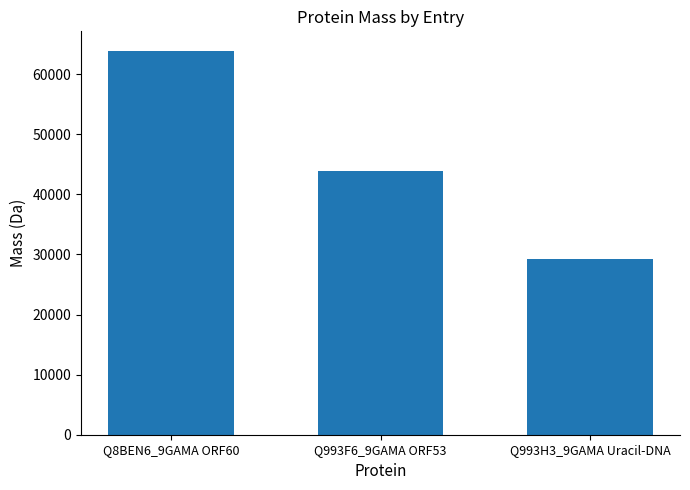

Rank the categories by value from lowest to highest.

Q993H3_9GAMA Uracil-DNA, Q993F6_9GAMA ORF53, Q8BEN6_9GAMA ORF60